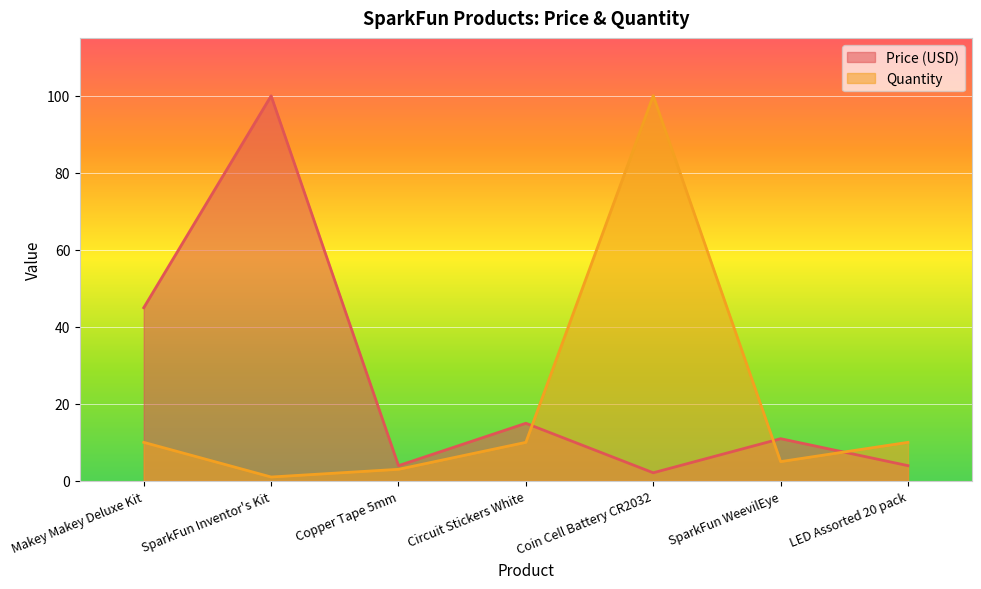

Which series has the largest total across all categories?

Price (USD)